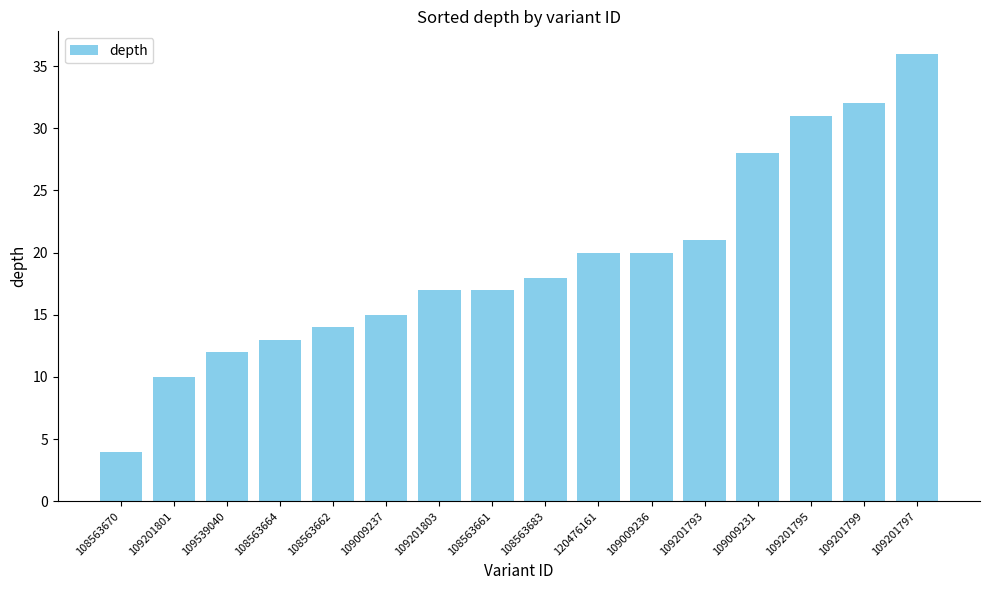

Reading left to right, what are all the values shown in this chart?

108563670=4	109201801=10	109539040=12	108563664=13	108563662=14	109009237=15	109201803=17	108563661=17	108563683=18	120476161=20	109009236=20	109201793=21	109009231=28	109201795=31	109201799=32	109201797=36